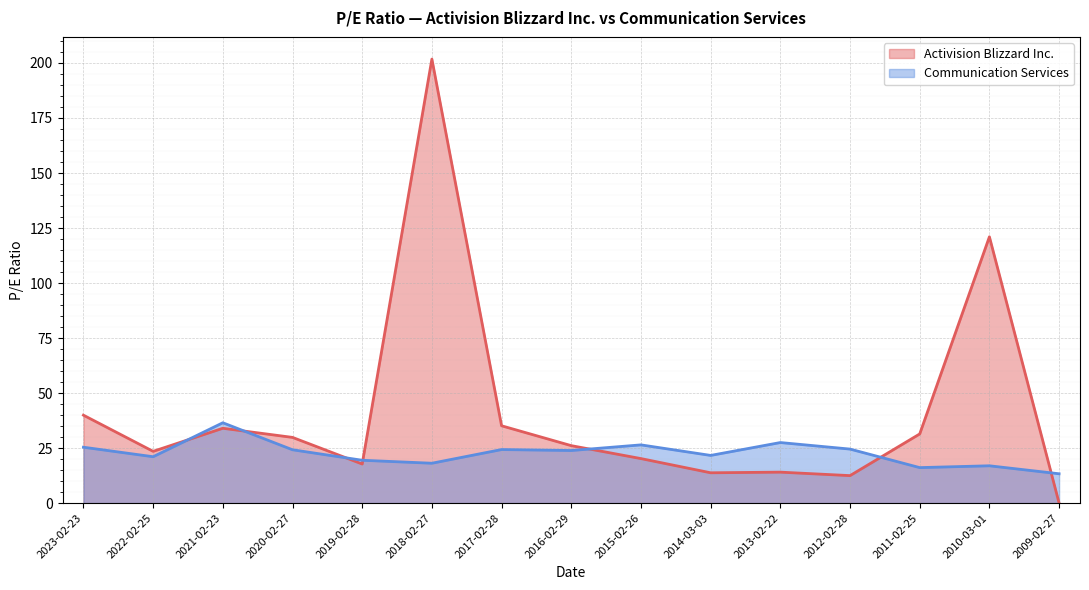

What is the highest value of the Activision Blizzard Inc. series?

201.8